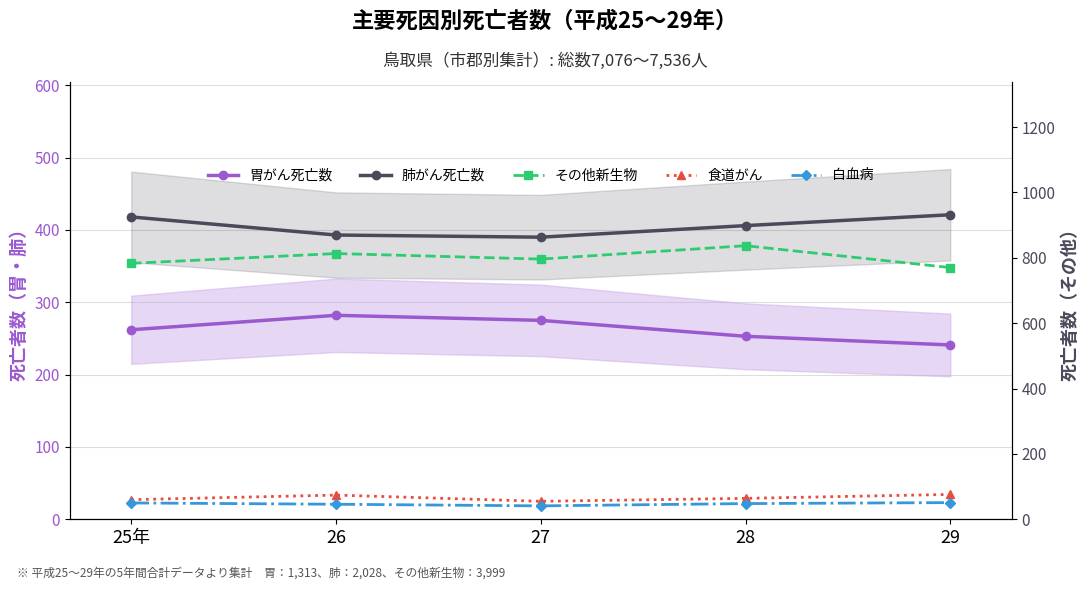

How many 白血病 values are between 46 and 50?

3